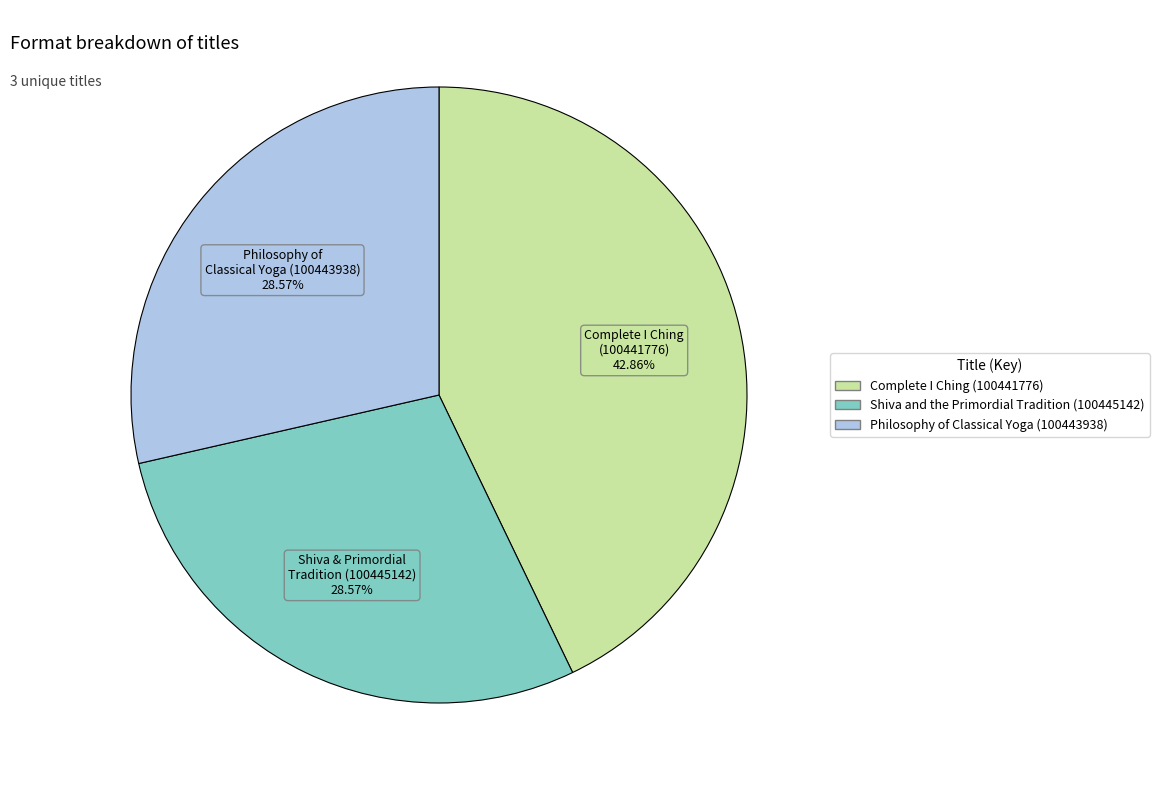

How many segments does this pie chart have?

3